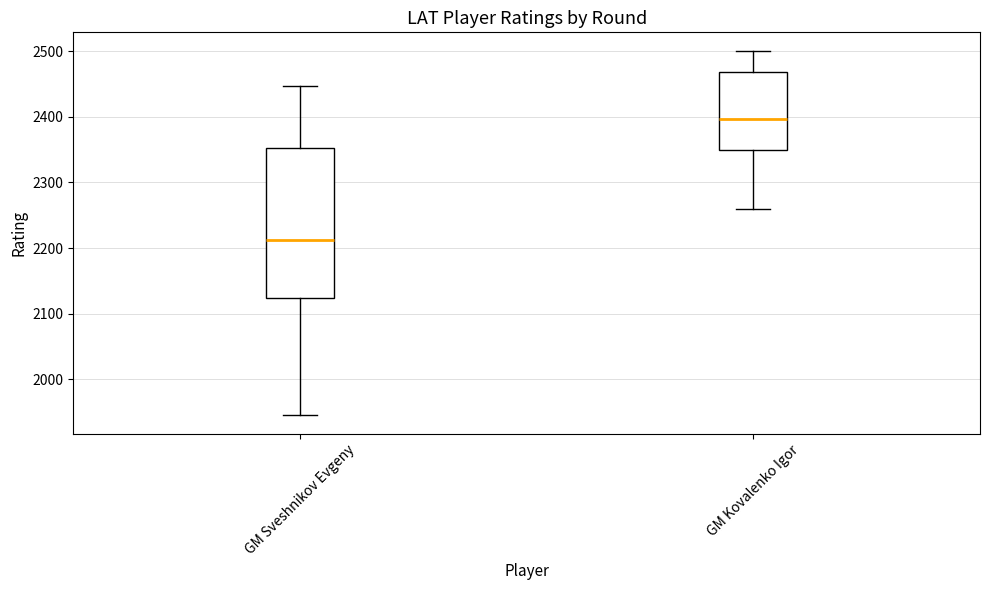

Which box's median line is the lowest?

GM Sveshnikov Evgeny